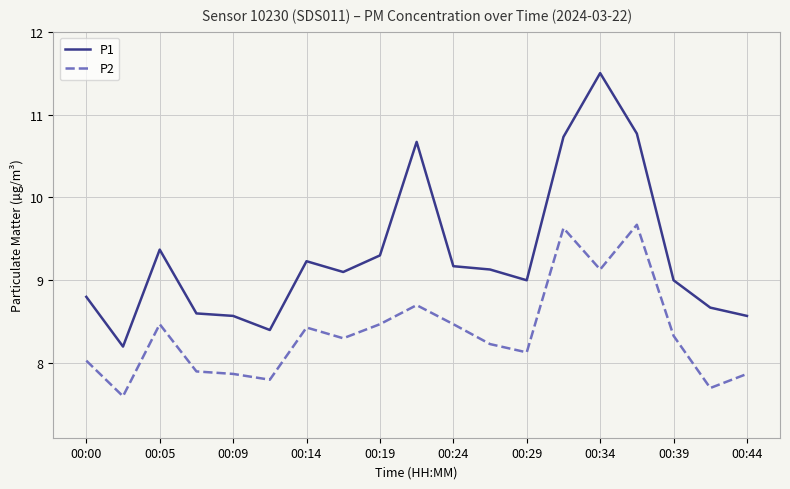

List the series in order of their overall mean, lowest first.

P2, P1